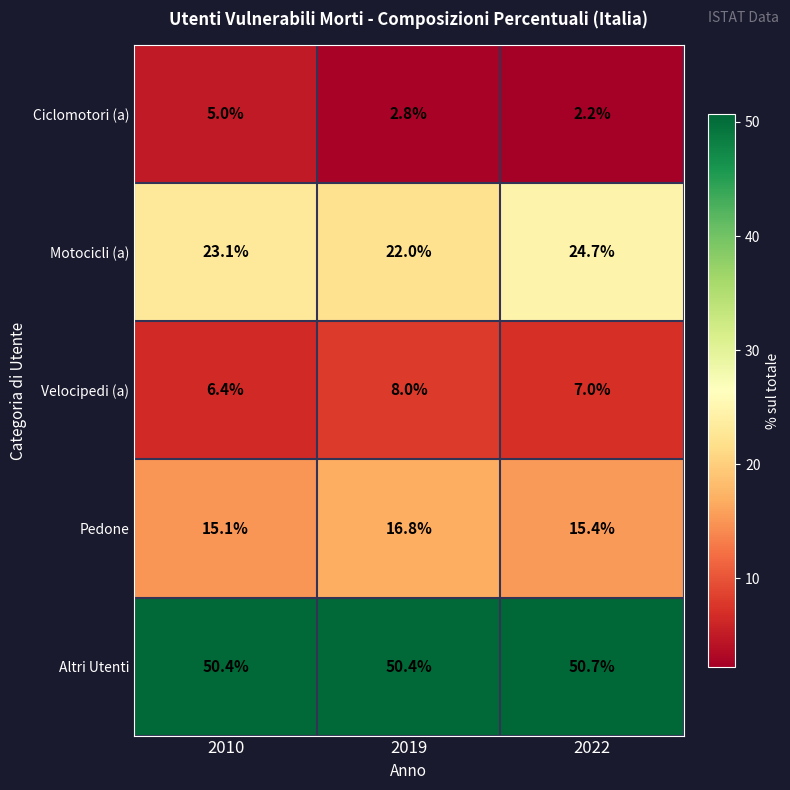

The value of Ciclomotori (a) at 2019 is 2.8. True or false?

True